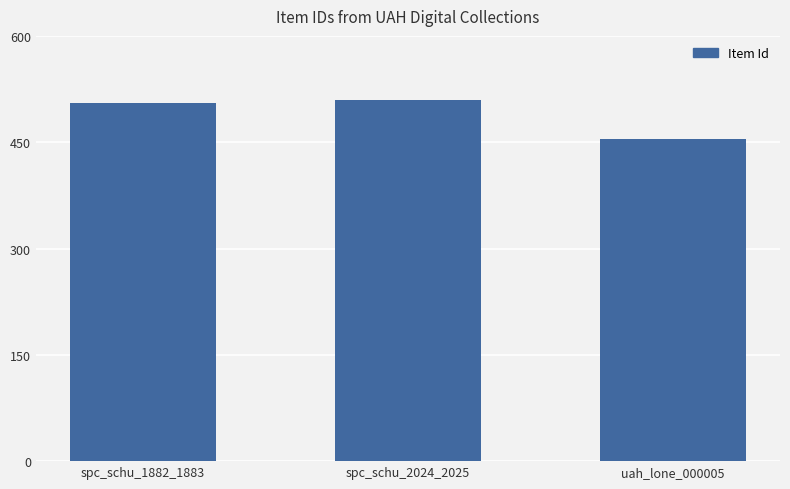

Reading left to right, transcribe all the data shown in this chart.

spc_schu_1882_1883=506	spc_schu_2024_2025=509	uah_lone_000005=455